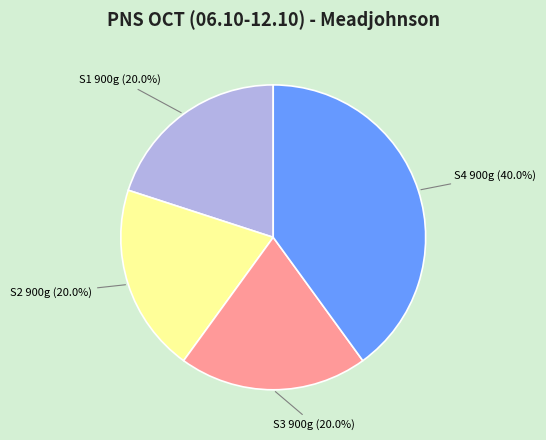

Which has a higher value, S4 900g or S2 900g?

S4 900g